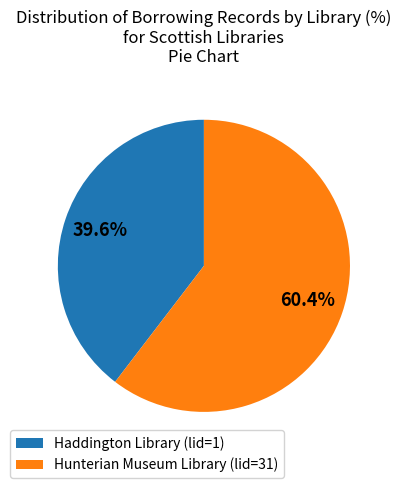

Count the number of slices in the pie.

2